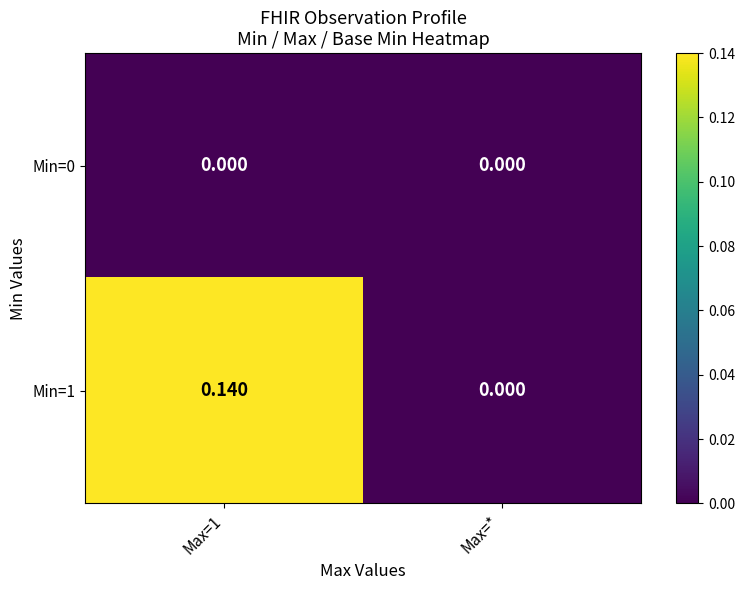

At which label is Min=1 closest to 0?

Max=*